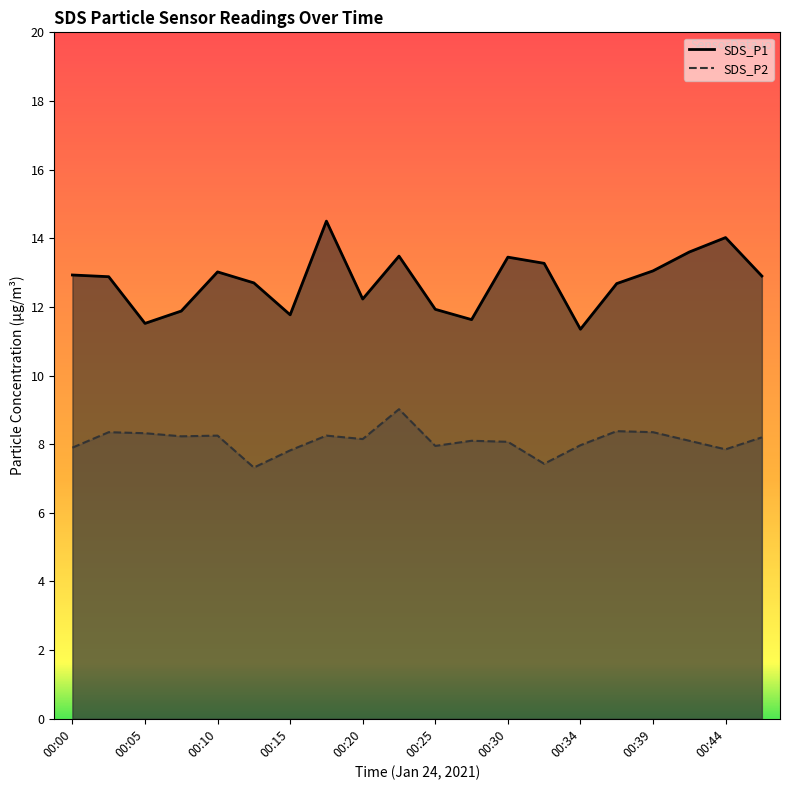

Reading left to right, list all the values displayed in this chart.

SDS_P1: 12.9	12.9	11.5	11.9	13.0	12.7	11.8	14.5	12.2	13.5	11.9	11.6	13.4	13.3	11.3	12.7	13.1	13.6	14.0	12.9
SDS_P2: 7.9	8.3	8.3	8.2	8.2	7.3	7.8	8.2	8.2	9.0	8.0	8.1	8.1	7.4	8.0	8.4	8.3	8.1	7.8	8.2